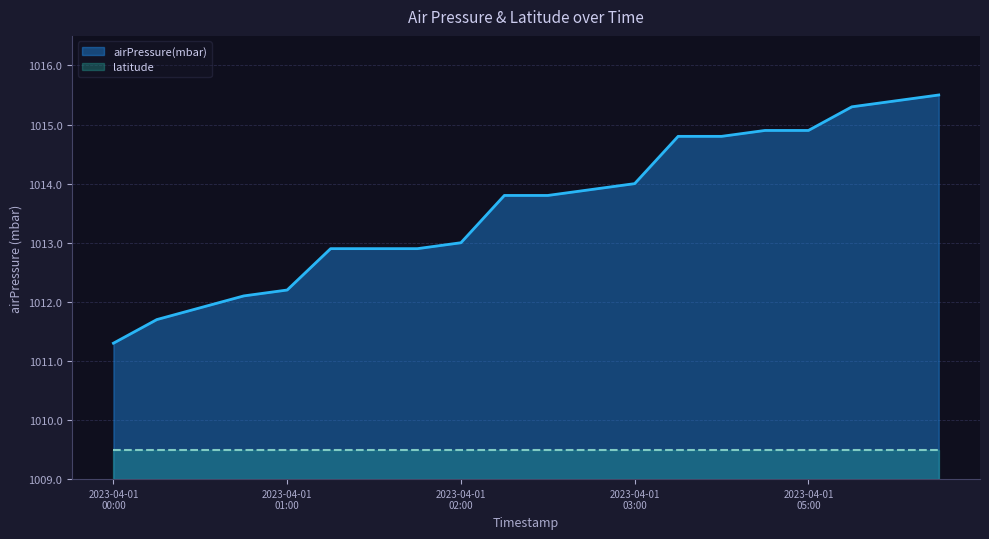

How many data points are above 1013?

11